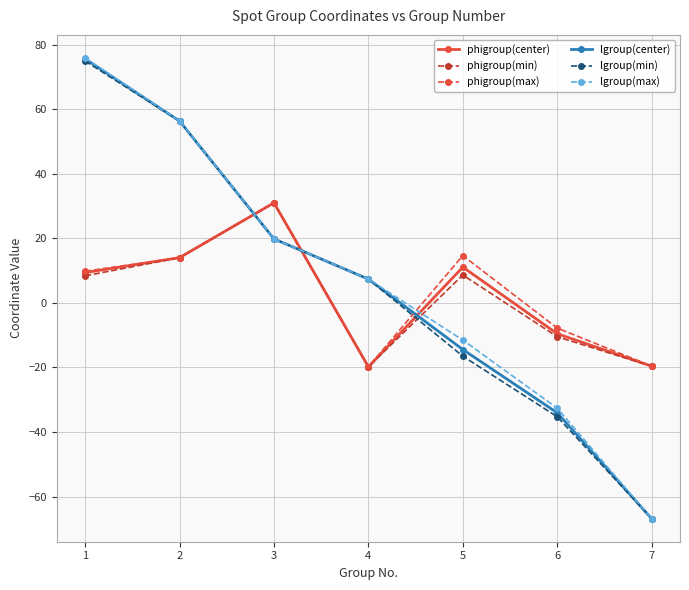

After their last crossing, which series has the higher values: phigroup(min) or lgroup(center)?

phigroup(min)